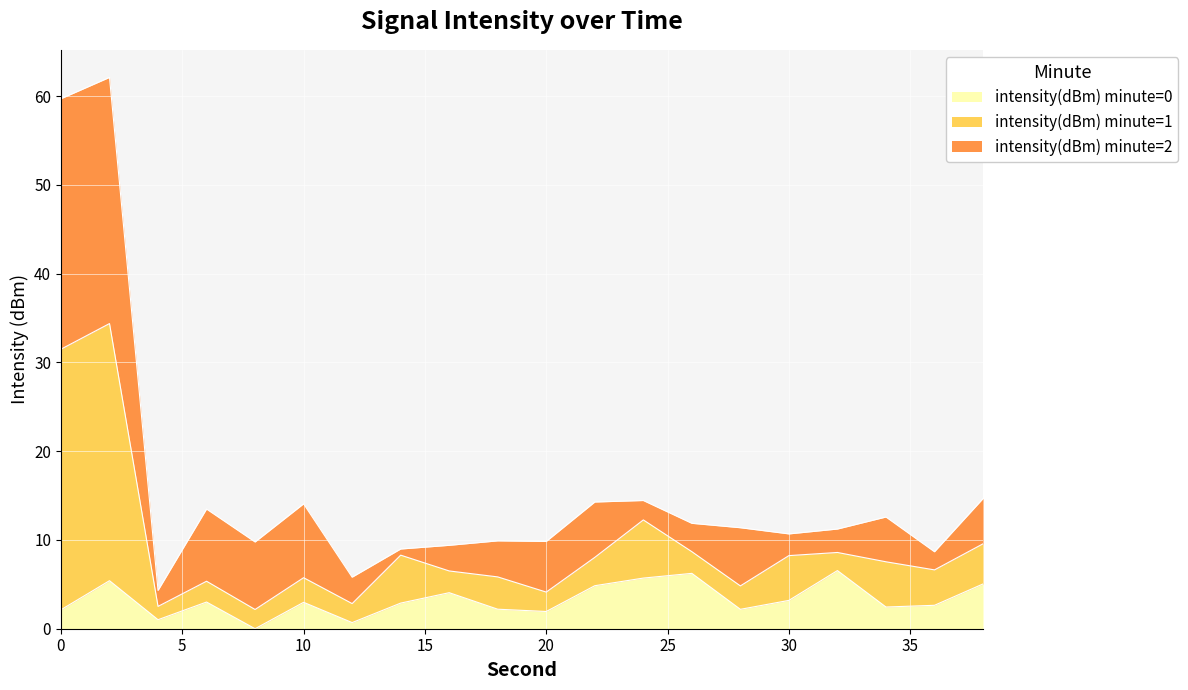

At which category is the sum across all series the highest?

2